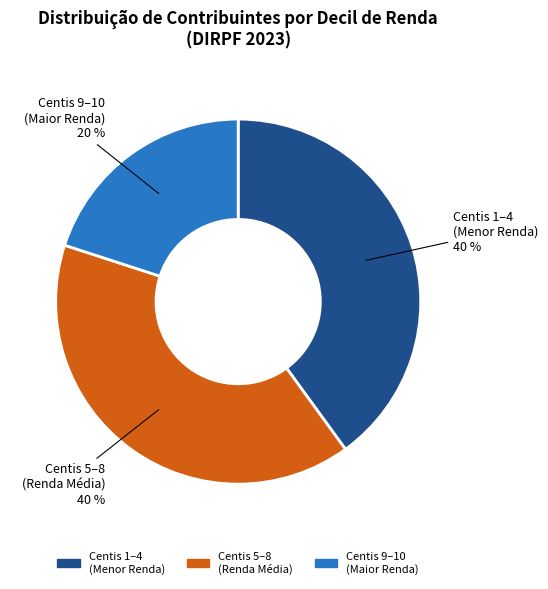

To the nearest percent, what is the average slice percentage?

33%